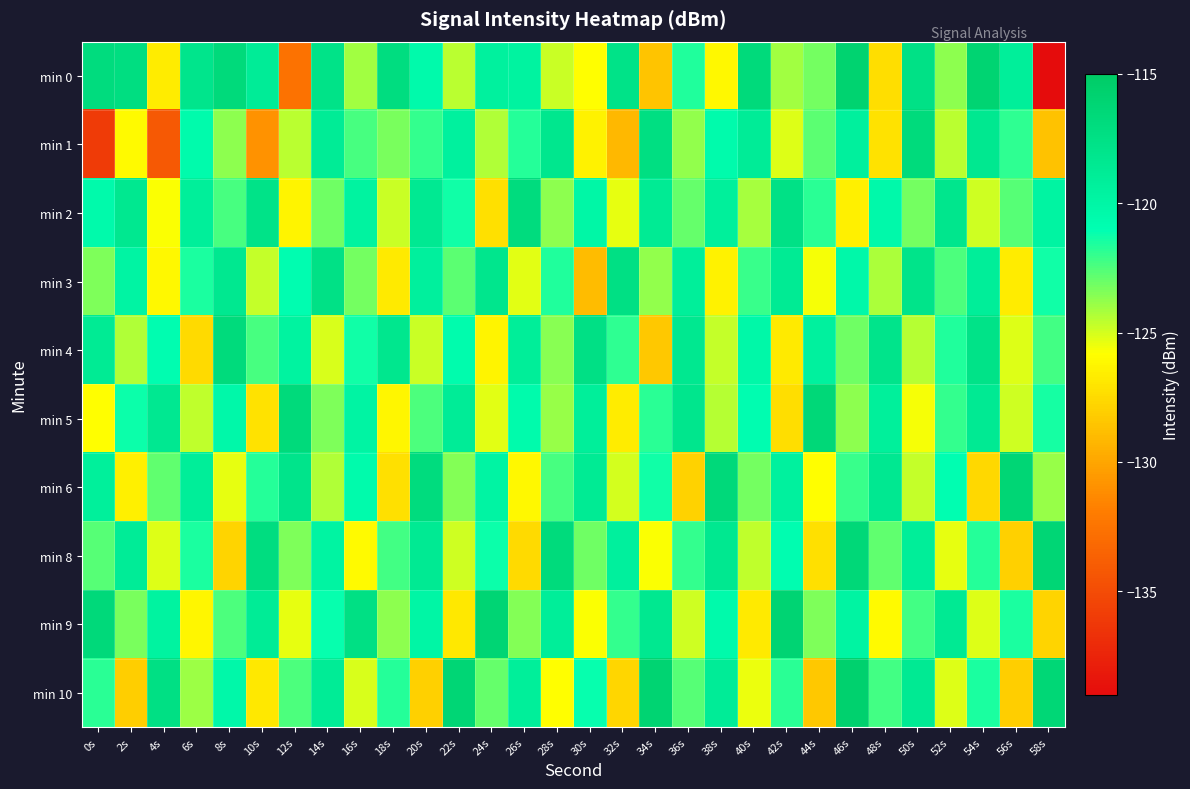

How many series are shown in this chart?

10